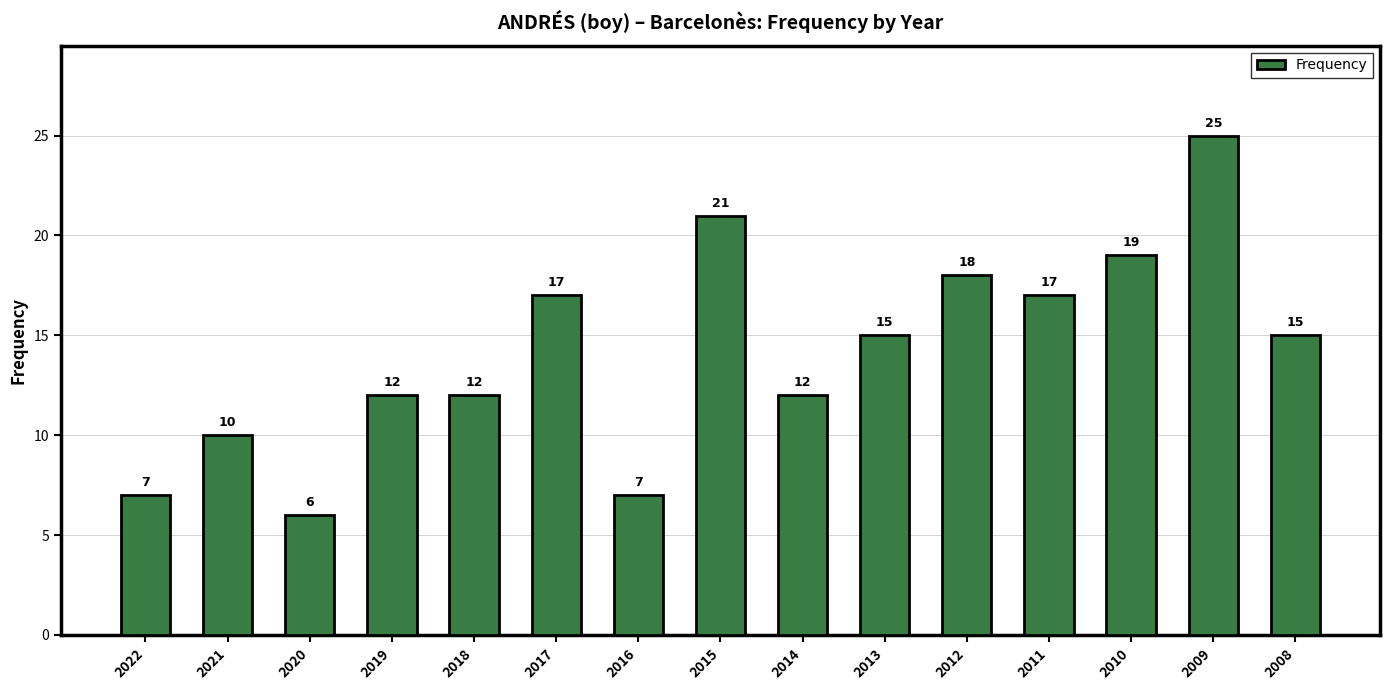

What is the change in value from 2016 to 2015?

+14